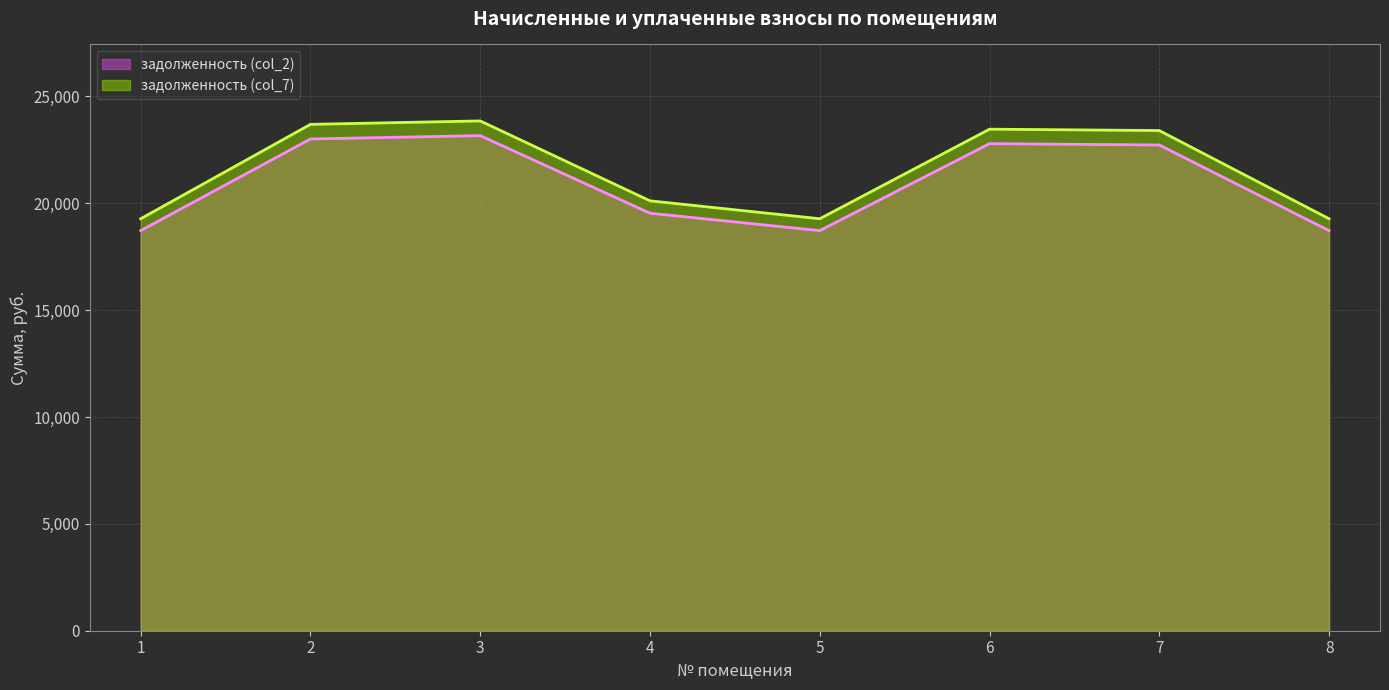

Where is the first local maximum for задолженность (col_2)?

3